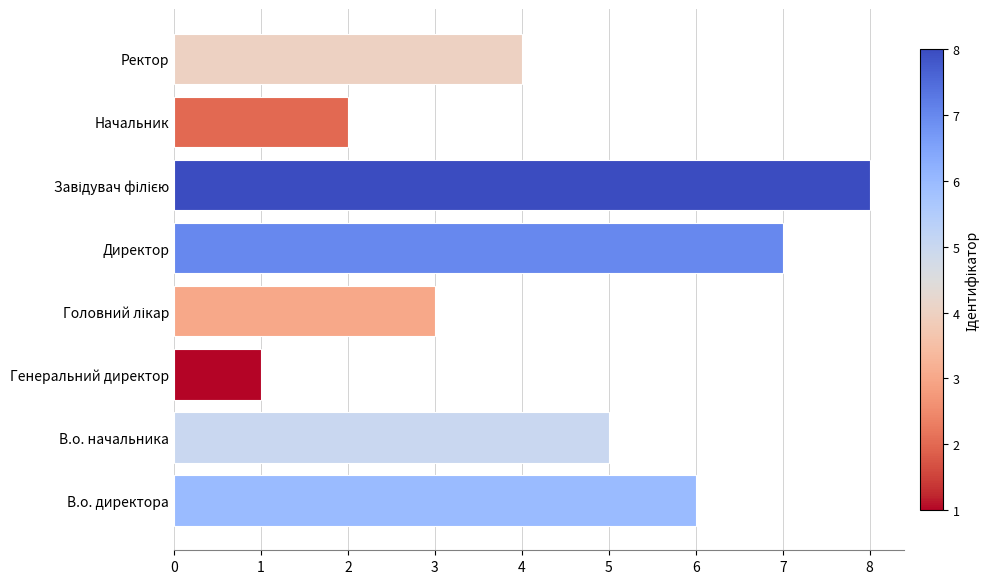

What is the difference between the second highest and second lowest values?

5